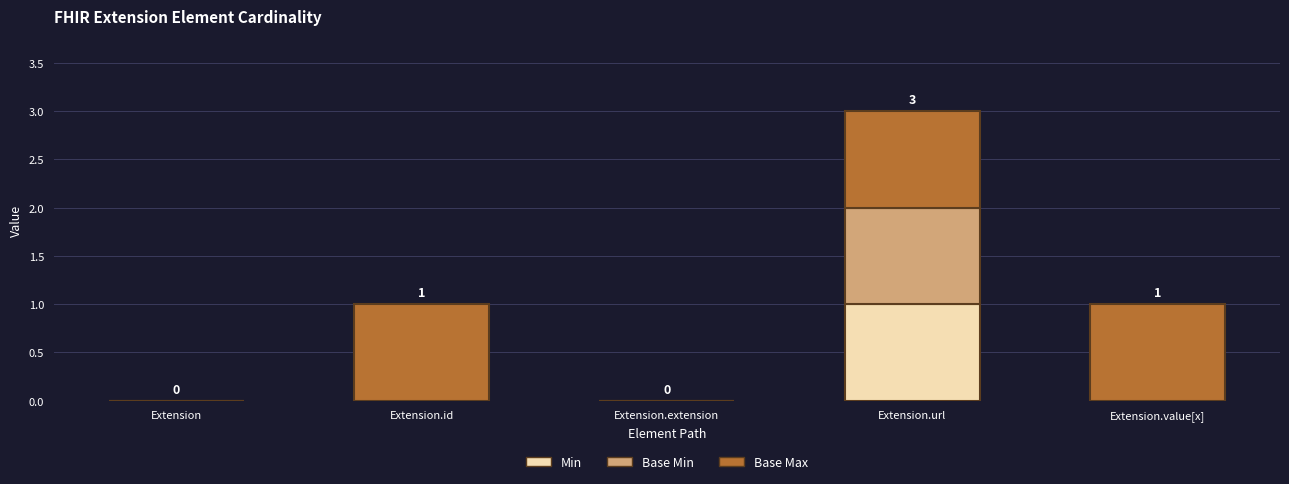

Reading left to right, what are the values for Min?

Extension=0	Extension.id=0	Extension.extension=0	Extension.url=1	Extension.value[x]=0